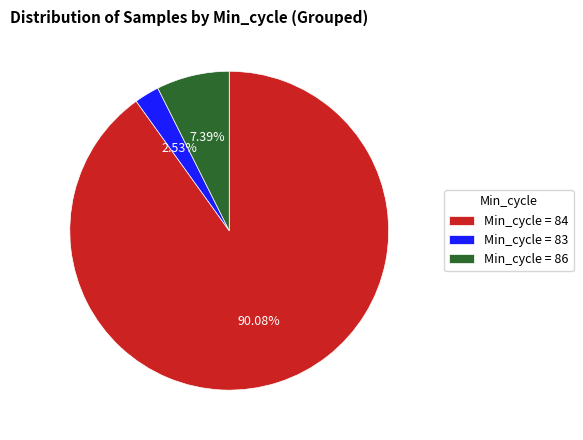

Rank the categories by value from lowest to highest.

Min_cycle = 83, Min_cycle = 86, Min_cycle = 84